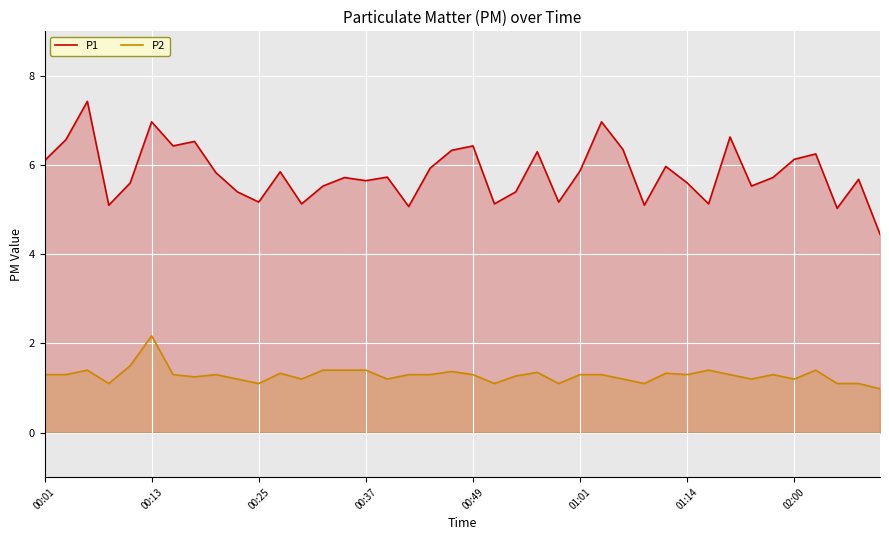

True or false: P2 and P1 cross at least once.

False